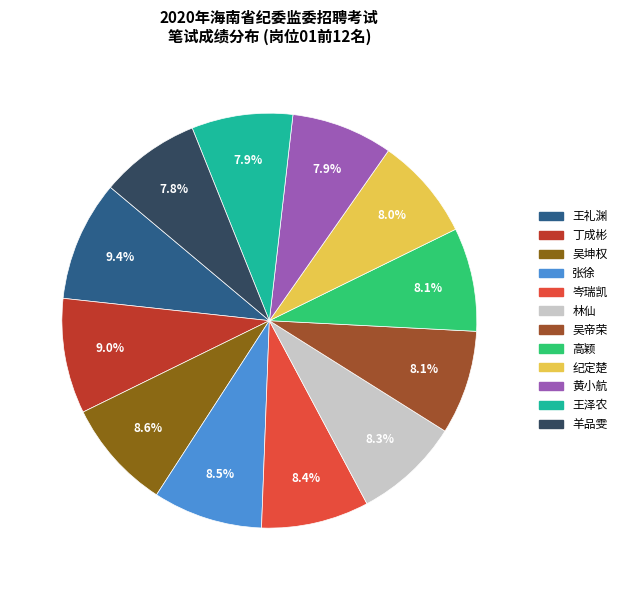

To the nearest percent, what is the combined percentage of 岑瑞凯 and 林仙?

17%